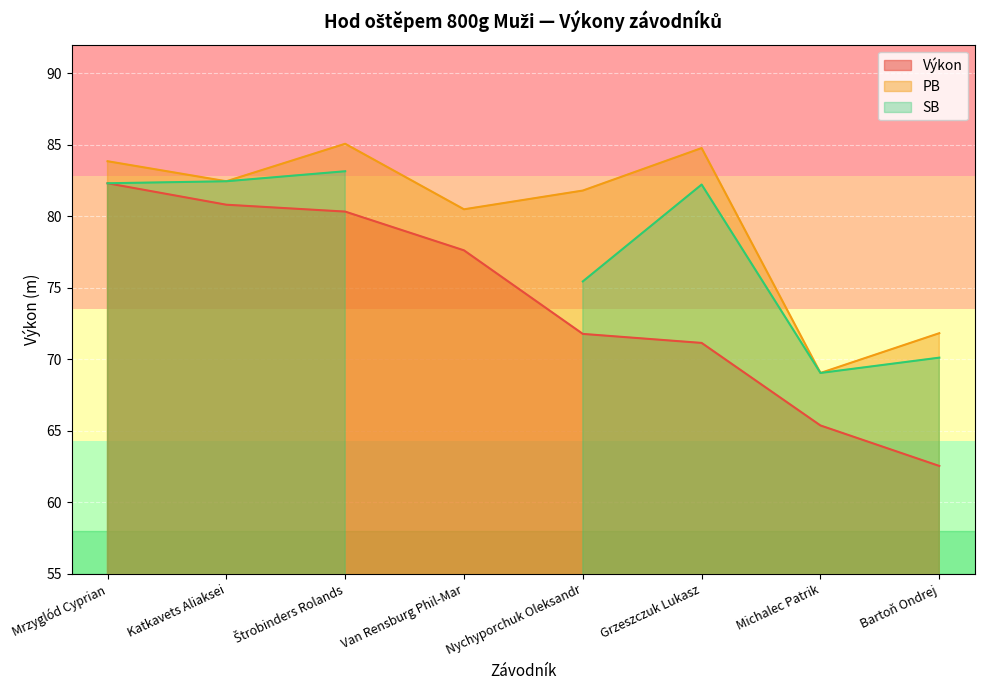

List the labels in order of PB value, largest first.

Štrobinders Rolands, Grzeszczuk Lukasz, Mrzyglód Cyprian, Katkavets Aliaksei, Nychyporchuk Oleksandr, Van Rensburg Phil-Mar, Bartoň Ondrej, Michalec Patrik